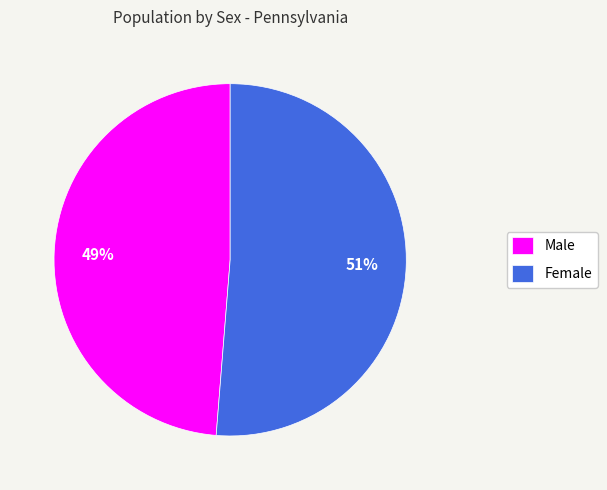

To the nearest percent, what portion does Male represent?

49%